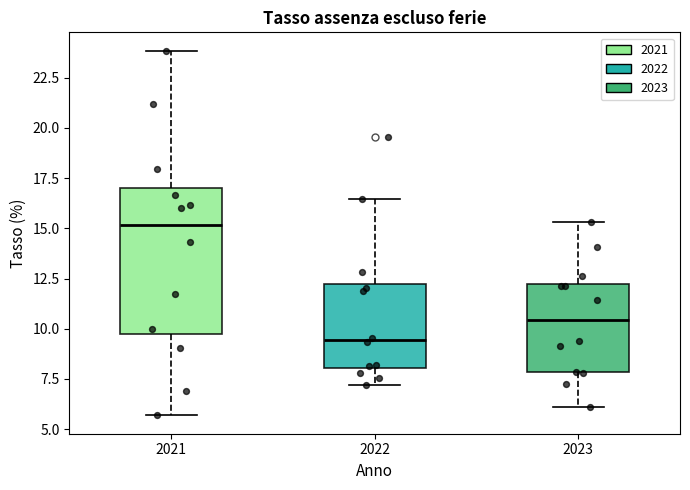

Reading left to right, transcribe this box plot: for each box, give where its median line is, the range the box spans, and where its two whiskers end, as read against the y-axis. The values are not printed on the chart, so give them approximately, as read against the axis.

2021: median 15.0, box 9.5 to 17.0, whiskers 5.5 to 24.0
2022: median 9.5, box 8.0 to 12.0, whiskers 7.0 to 16.5
2023: median 10.5, box 8.0 to 12.5, whiskers 6.0 to 15.5